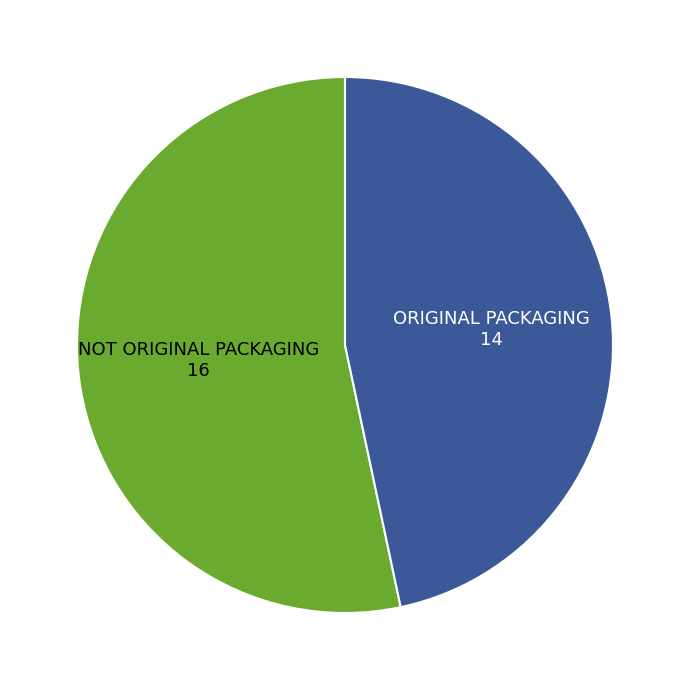

How many segments does this pie chart have?

2